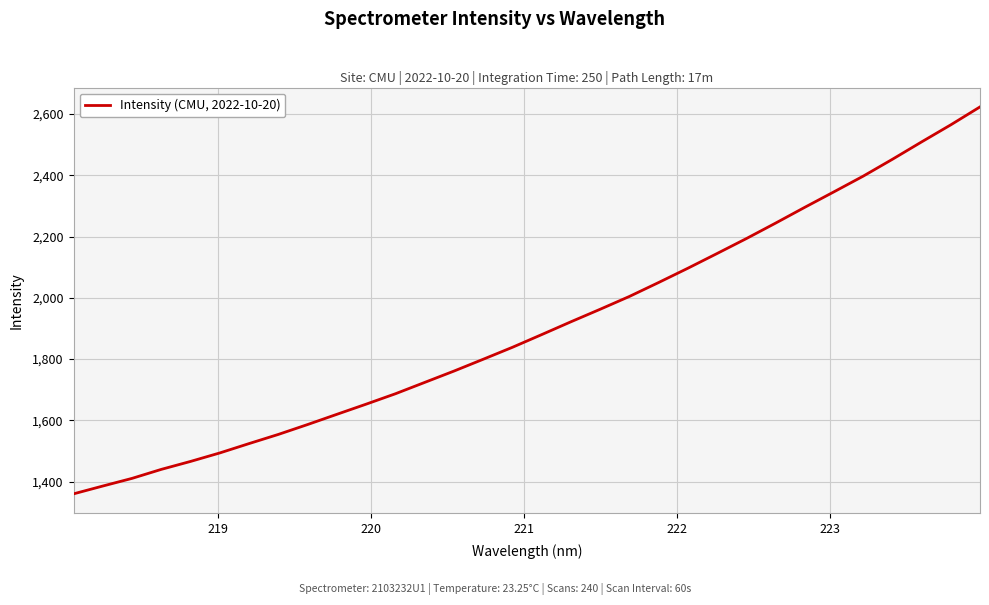

What is the difference between the maximum and minimum values?

1262.9